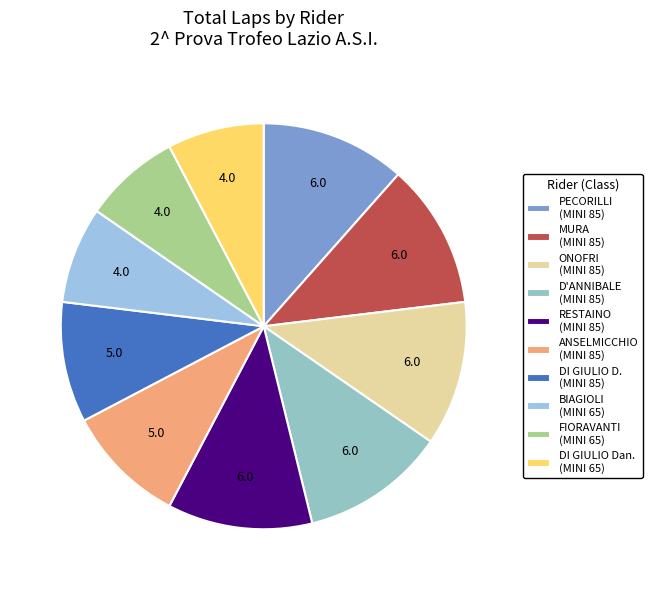

Which slice is the smallest?

MINI 65